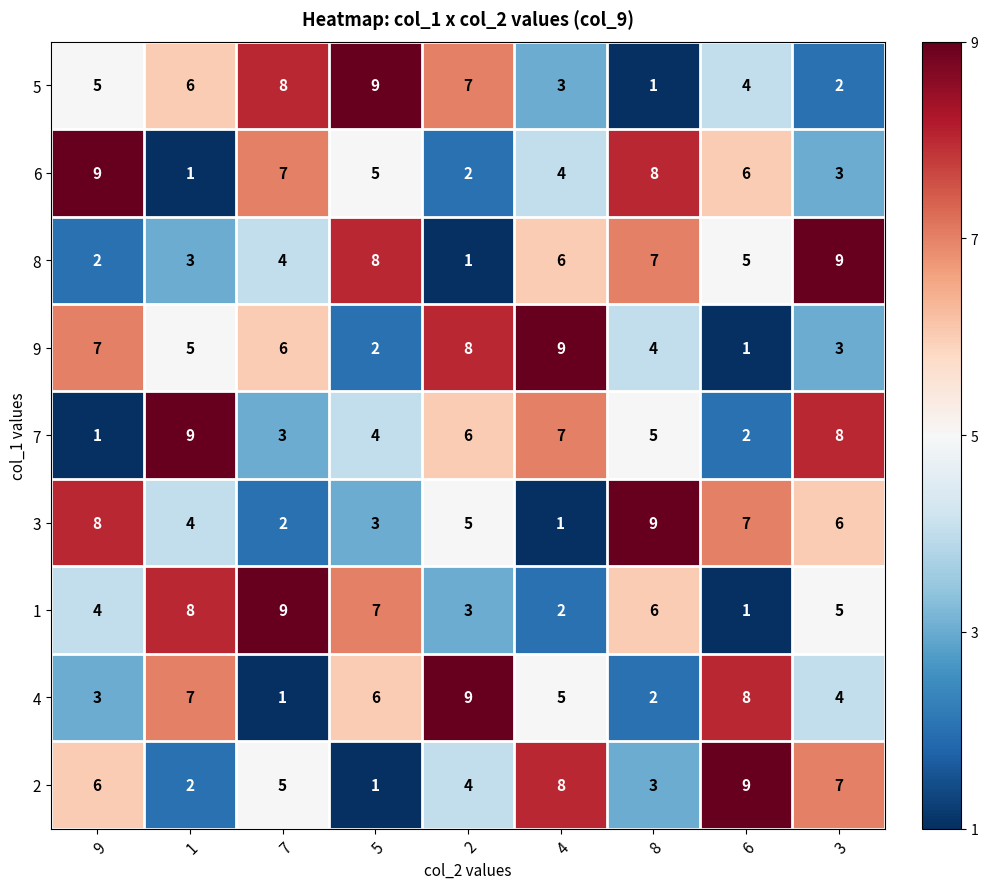

What is the total value across all series at 1?

45